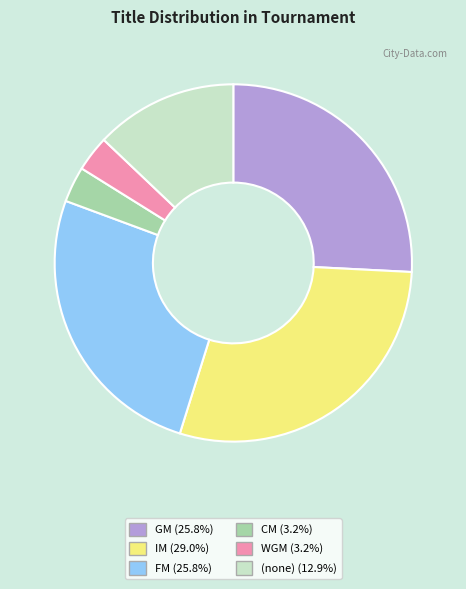

Is there a majority slice in this chart?

No